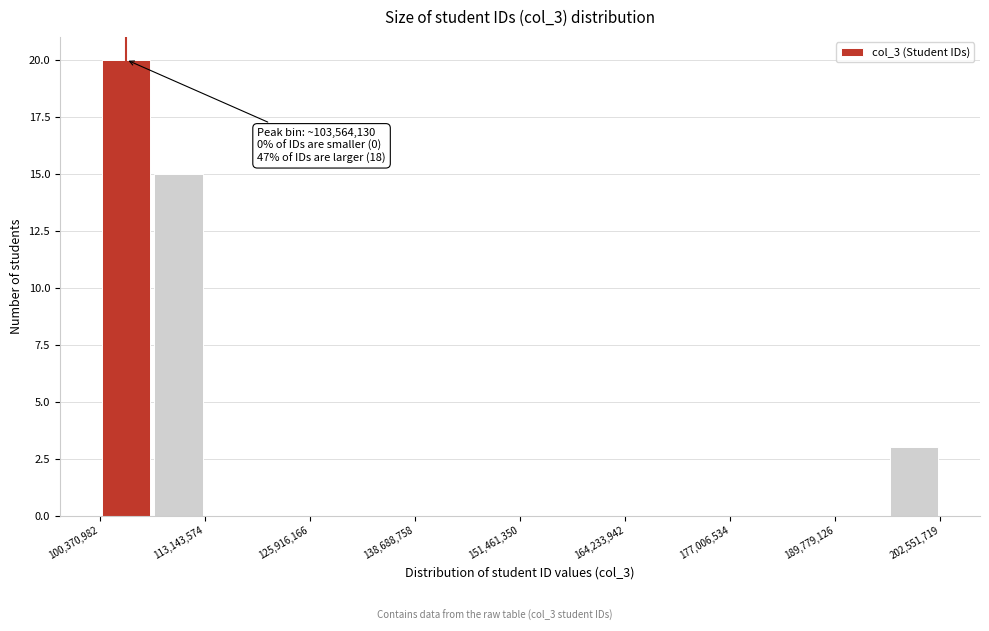

Around what value on the x-axis is the tallest bar? Give the approximate position of its centre, as read against the axis.

104000000